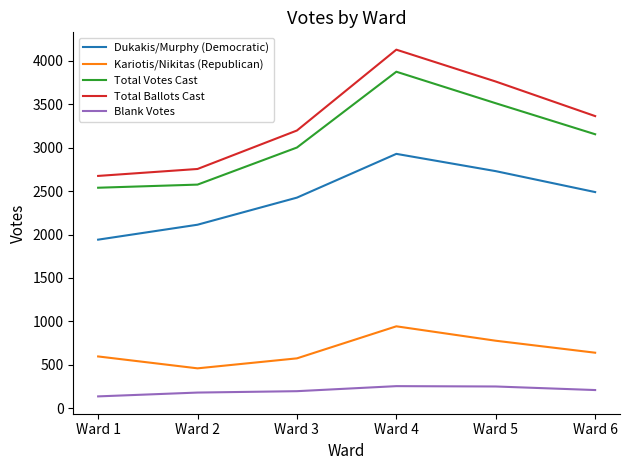

True or false: Kariotis/Nikitas (Republican) and Blank Votes intersect in this chart.

False